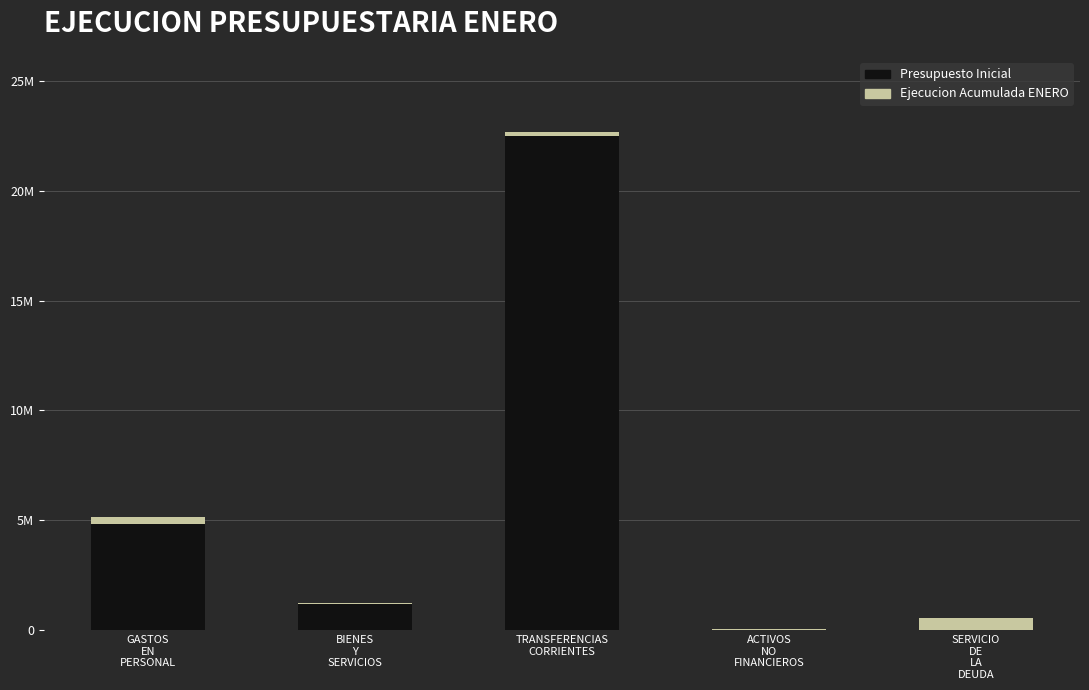

What position from the right is GASTOS
EN
PERSONAL?

5